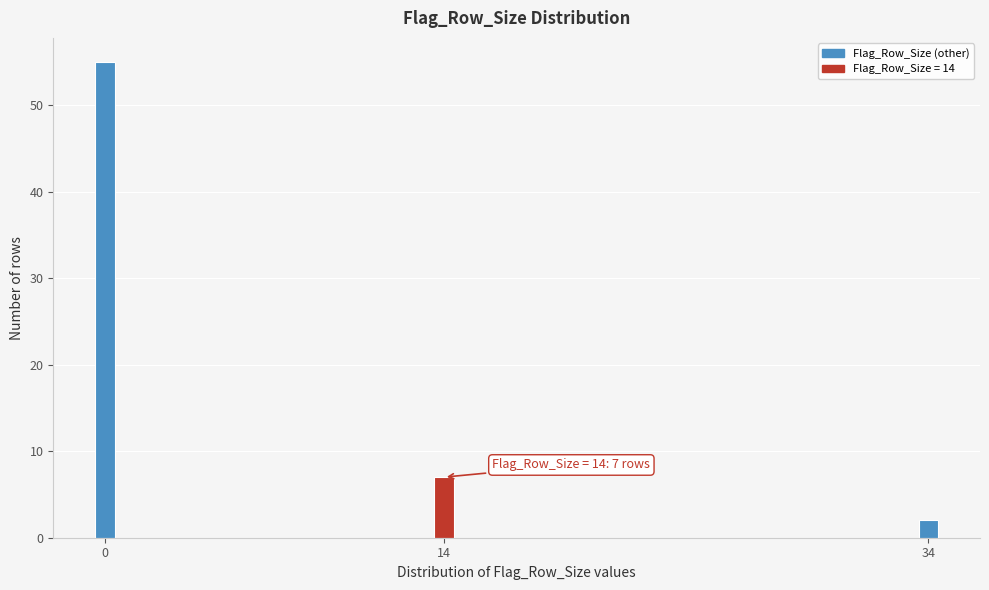

Reading right to left, extract all data points from this chart.

34=2	14=7	0=55